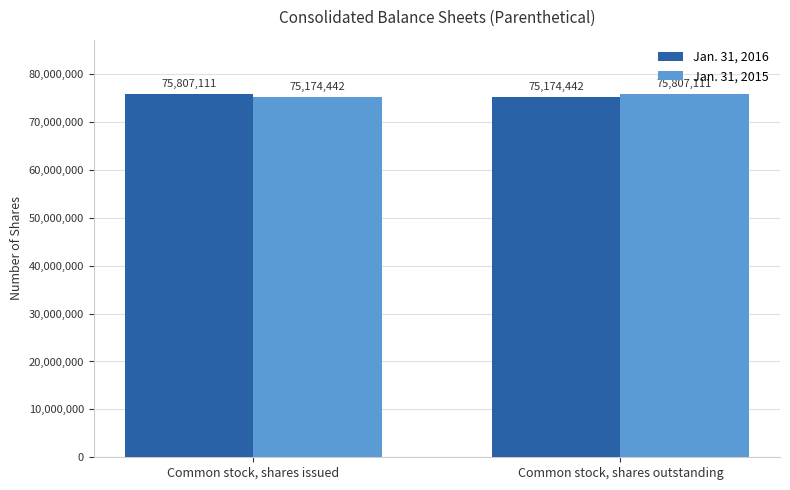

What is the sum of the Jan. 31, 2016 values at Common stock, shares issued and Common stock, shares outstanding?

150981553